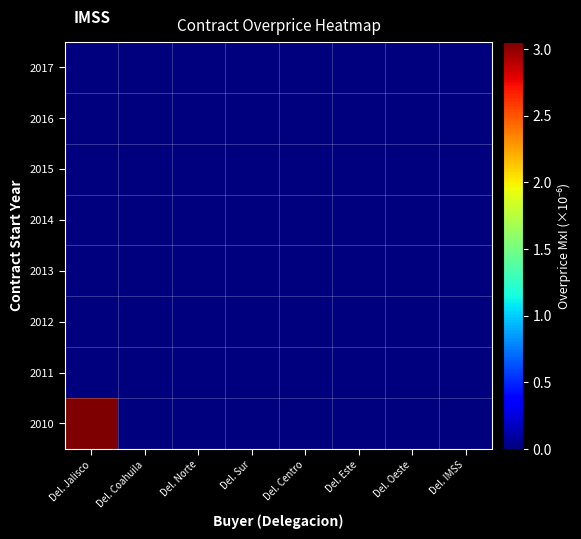

At which category is the sum across all series the highest?

Del. Jalisco